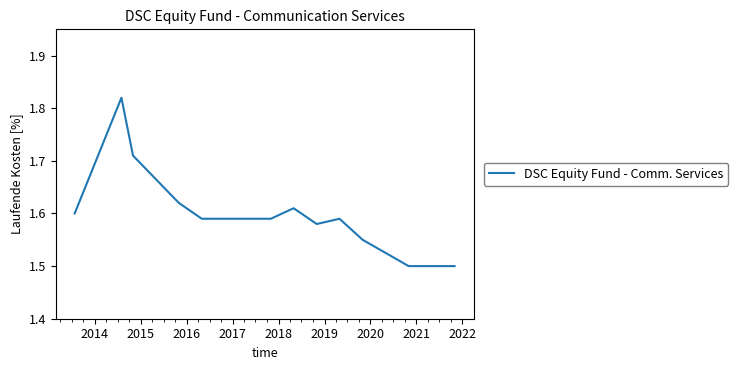

What is the difference between the second highest and second lowest values?

0.2